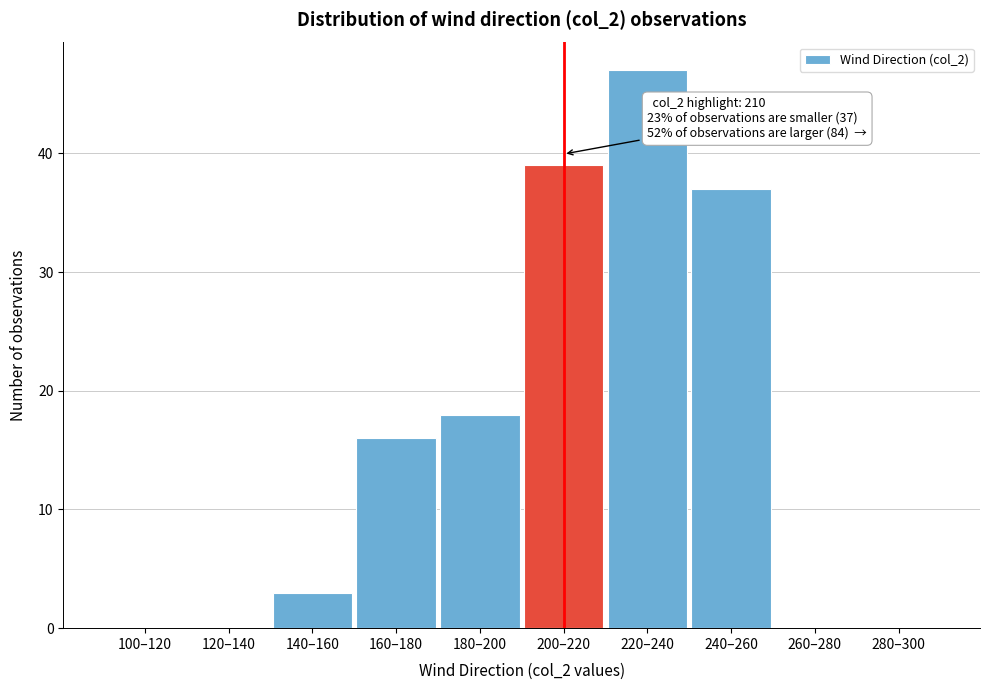

Reading right to left, transcribe all the data shown in this chart.

280–300=0	260–280=0	240–260=37	220–240=47	200–220=39	180–200=18	160–180=16	140–160=3	120–140=0	100–120=0